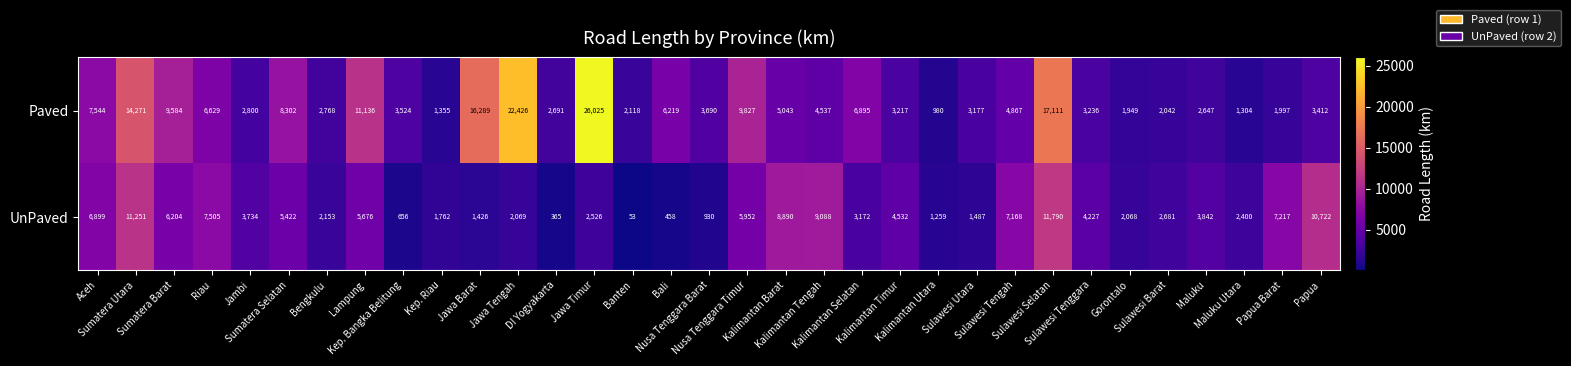

Which series has the largest range (max minus min)?

Paved